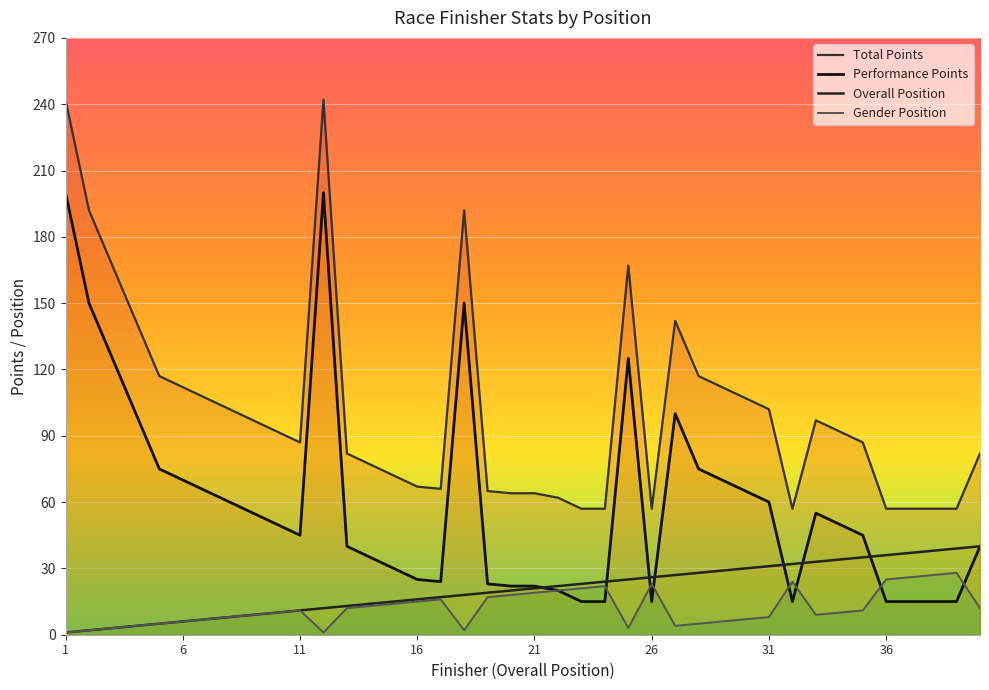

Reading left to right, list all the values displayed in this chart.

Overall Position: 1	2	3	4	5	6	7	8	9	10	11	12	13	14	15	16	17	18	19	20	21	22	23	24	25	26	27	28	29	30	31	32	33	34	35	36	37	38	39	40
Gender Position: 1	2	3	4	5	6	7	8	9	10	11	1	12	13	14	15	16	2	17	18	19	20	21	22	3	23	4	5	6	7	8	24	9	10	11	25	26	27	28	12
Performance Points: 242	192	167	142	117	112	107	102	97	92	87	242	82	77	72	67	66	192	65	64	64	62	57	57	167	57	142	117	112	107	102	57	97	92	87	57	57	57	57	82
Total Points: 200	150	125	100	75	70	65	60	55	50	45	200	40	35	30	25	24	150	23	22	22	20	15	15	125	15	100	75	70	65	60	15	55	50	45	15	15	15	15	40